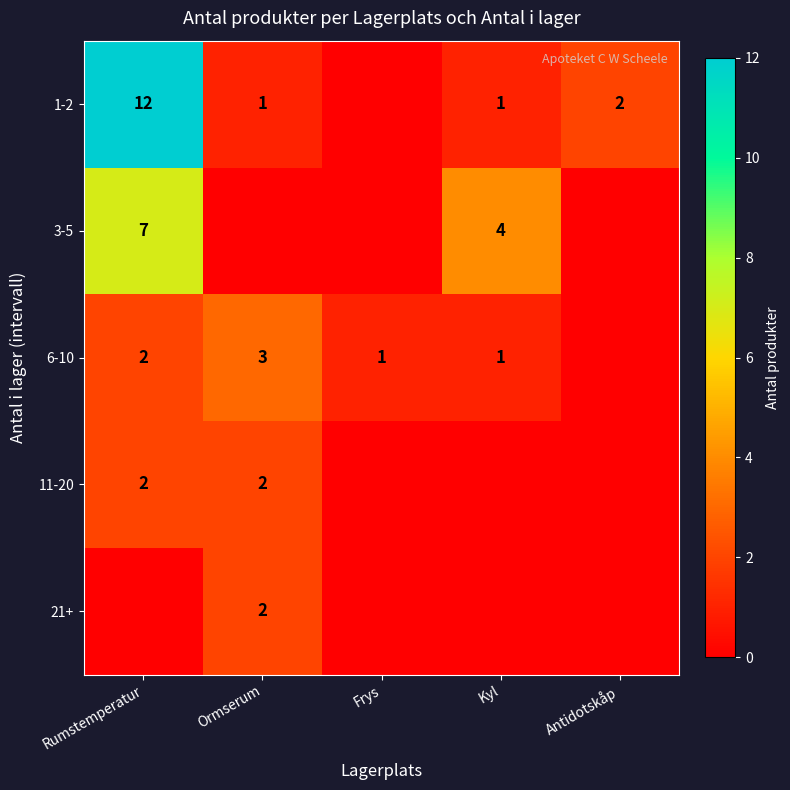

What is the total value across all series at Ormserum?

8